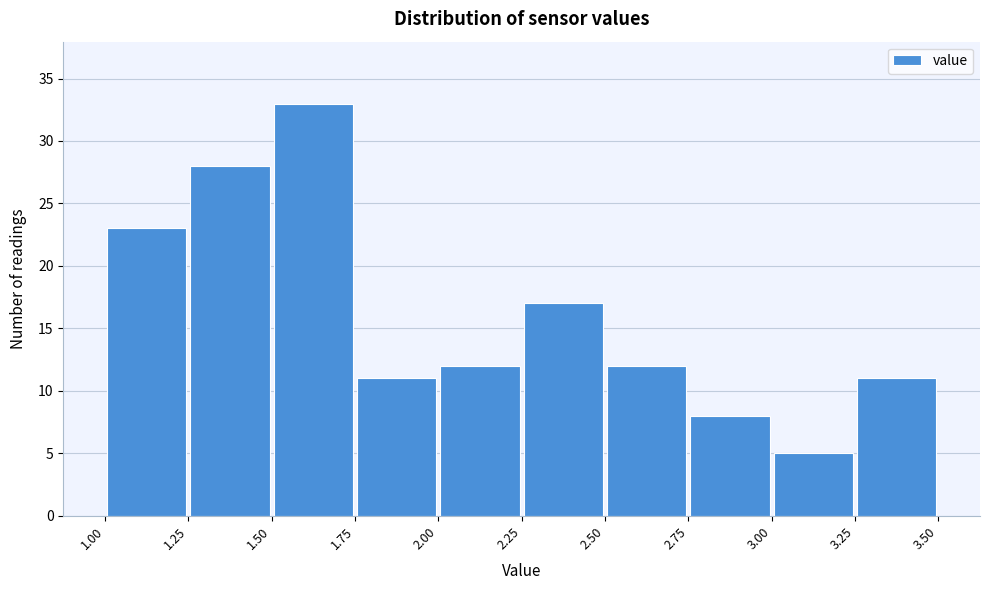

Over which range of the x-axis is the bar tallest?

1.50 to 1.75